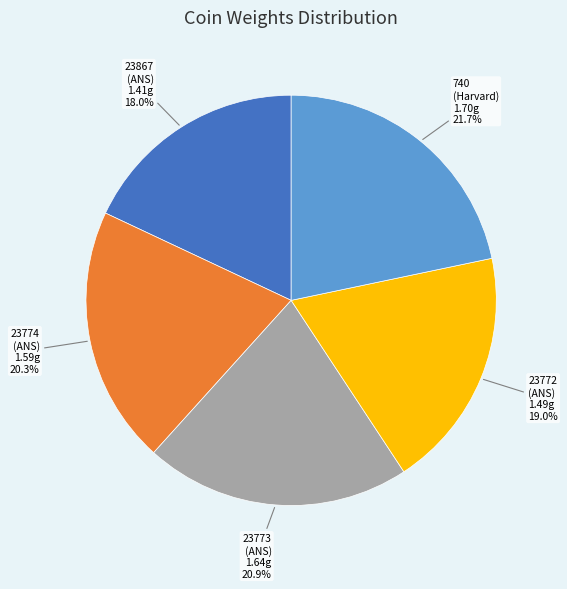

Is there any slice that represents more than half of the pie?

No